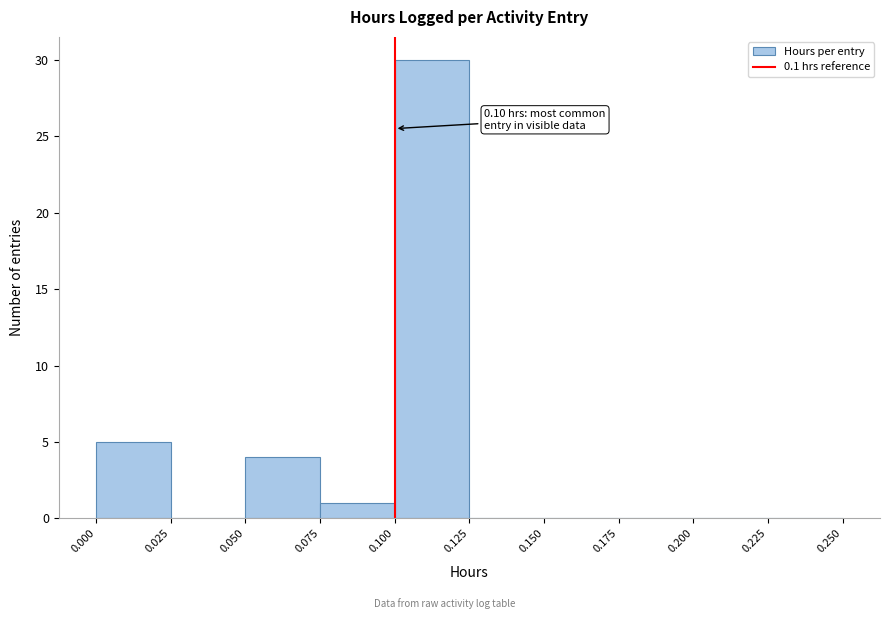

Over which range of the x-axis is the bar tallest?

0.100 to 0.125